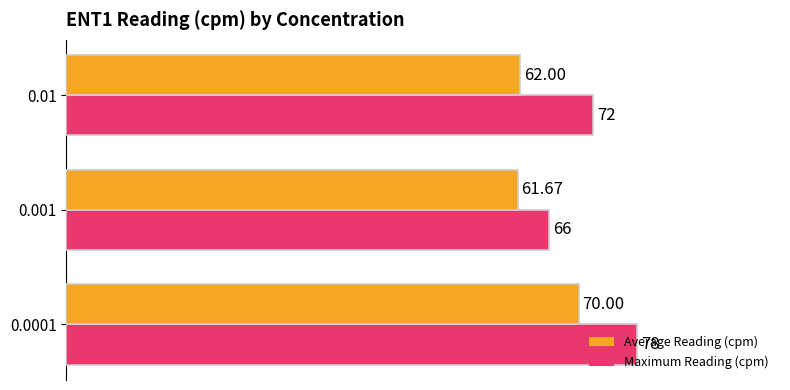

Which series has the widest spread of values?

Maximum Reading (cpm)